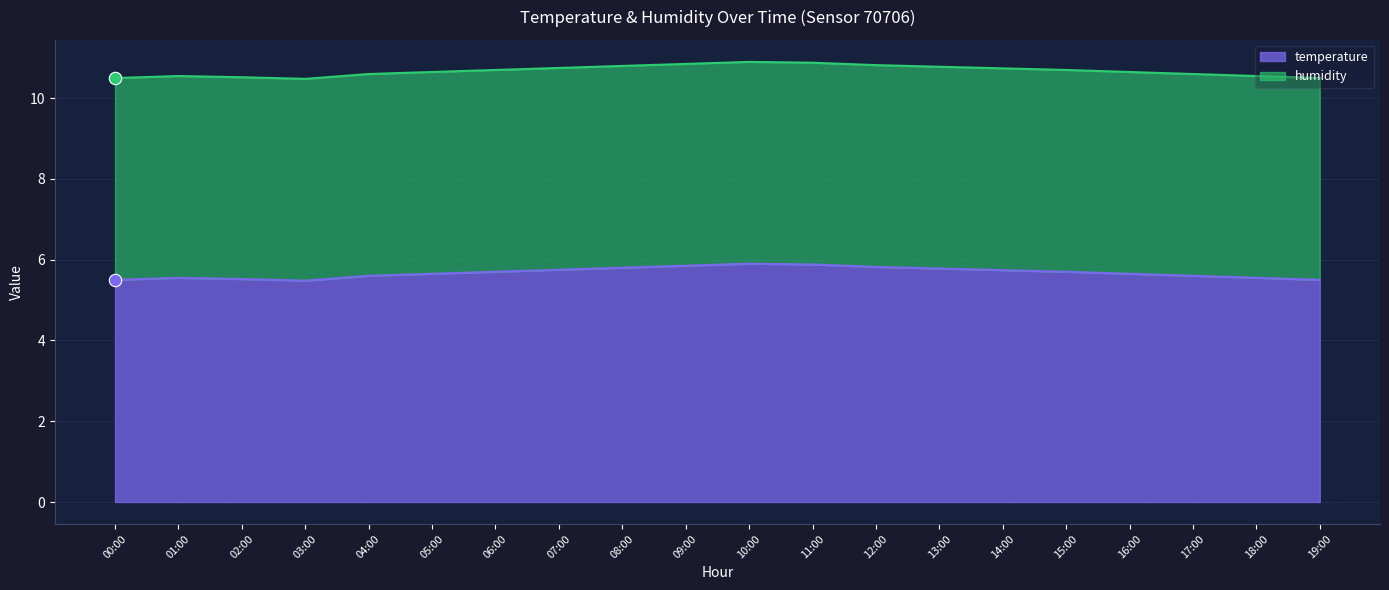

What is the change in value from 14:00 to 19:00?

-0.2